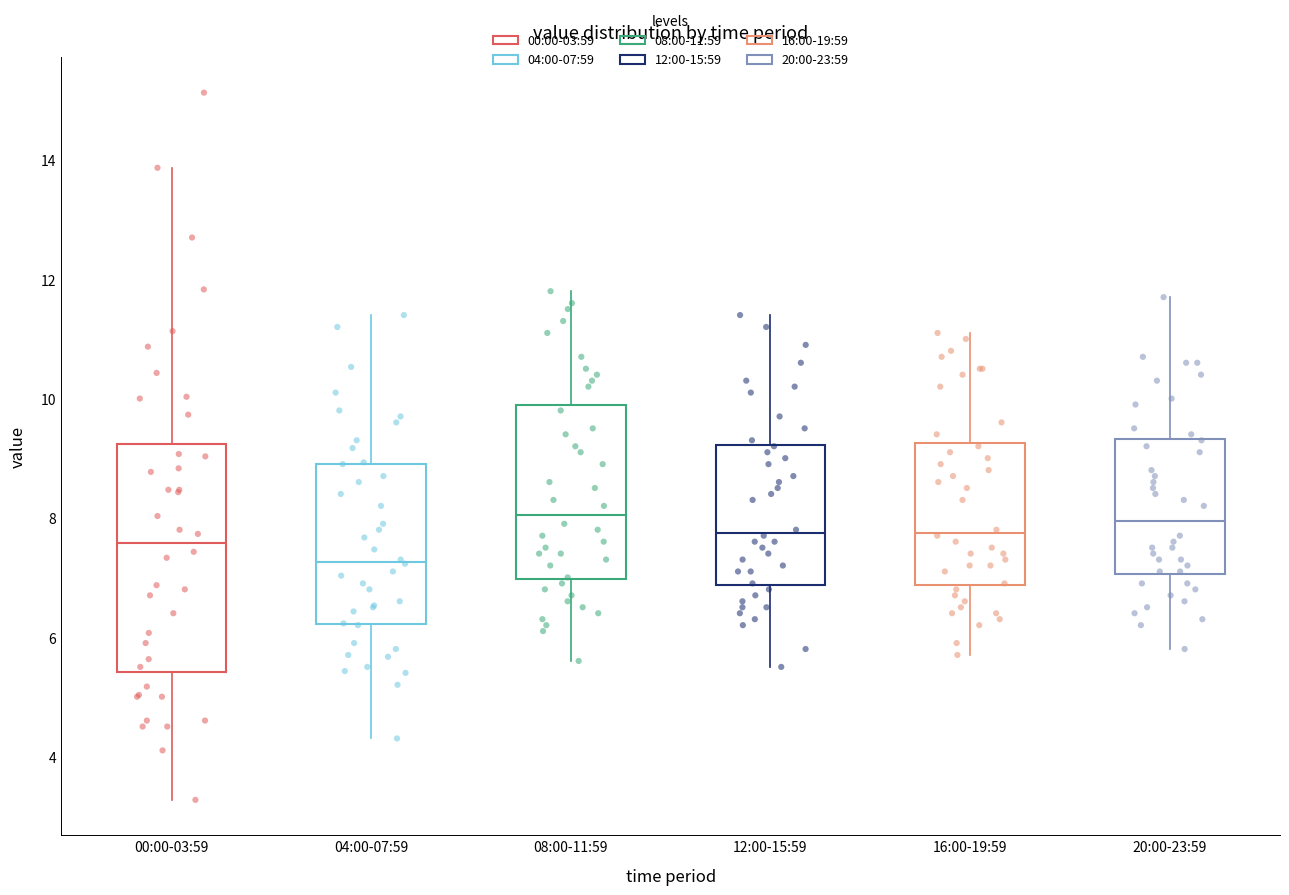

Reading left to right, read every box against the y-axis: the position of its median line, the range the box covers, and the ends of its whiskers. The values are not printed on the chart, so give them approximately, as read against the axis.

00:00-03:59: median 7.6, box 5.4 to 9.2, whiskers 3.2 to 13.8
04:00-07:59: median 7.2, box 6.2 to 9.0, whiskers 4.4 to 11.4
08:00-11:59: median 8.0, box 7.0 to 10.0, whiskers 5.6 to 11.8
12:00-15:59: median 7.8, box 6.8 to 9.2, whiskers 5.6 to 11.4
16:00-19:59: median 7.8, box 6.8 to 9.2, whiskers 5.8 to 11.2
20:00-23:59: median 8.0, box 7.0 to 9.4, whiskers 5.8 to 11.8